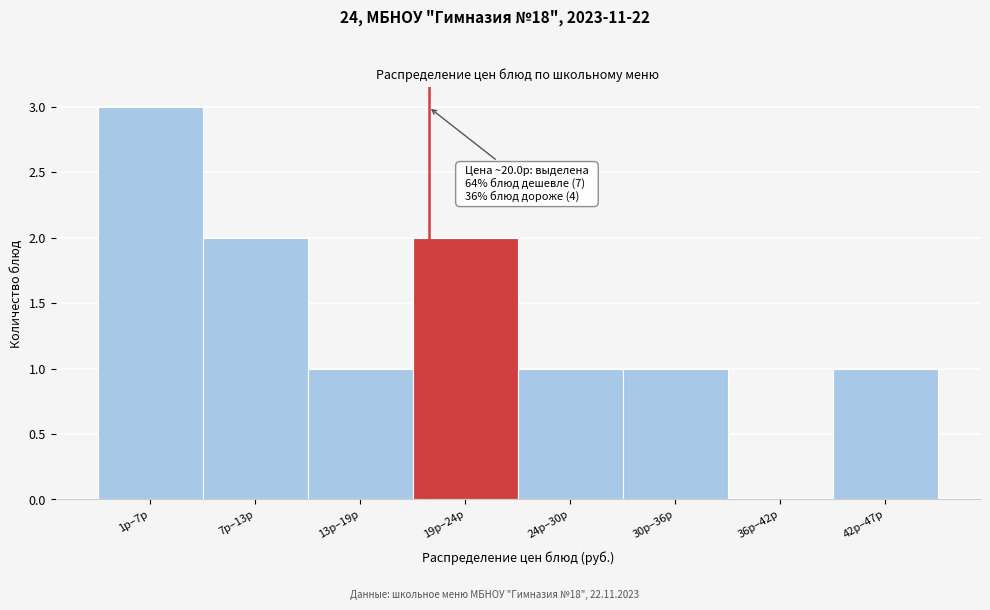

Reading left to right, what are all the values shown in this chart?

1р–7р=3	7р–13р=2	13р–19р=1	19р–24р=2	24р–30р=1	30р–36р=1	36р–42р=0	42р–47р=1